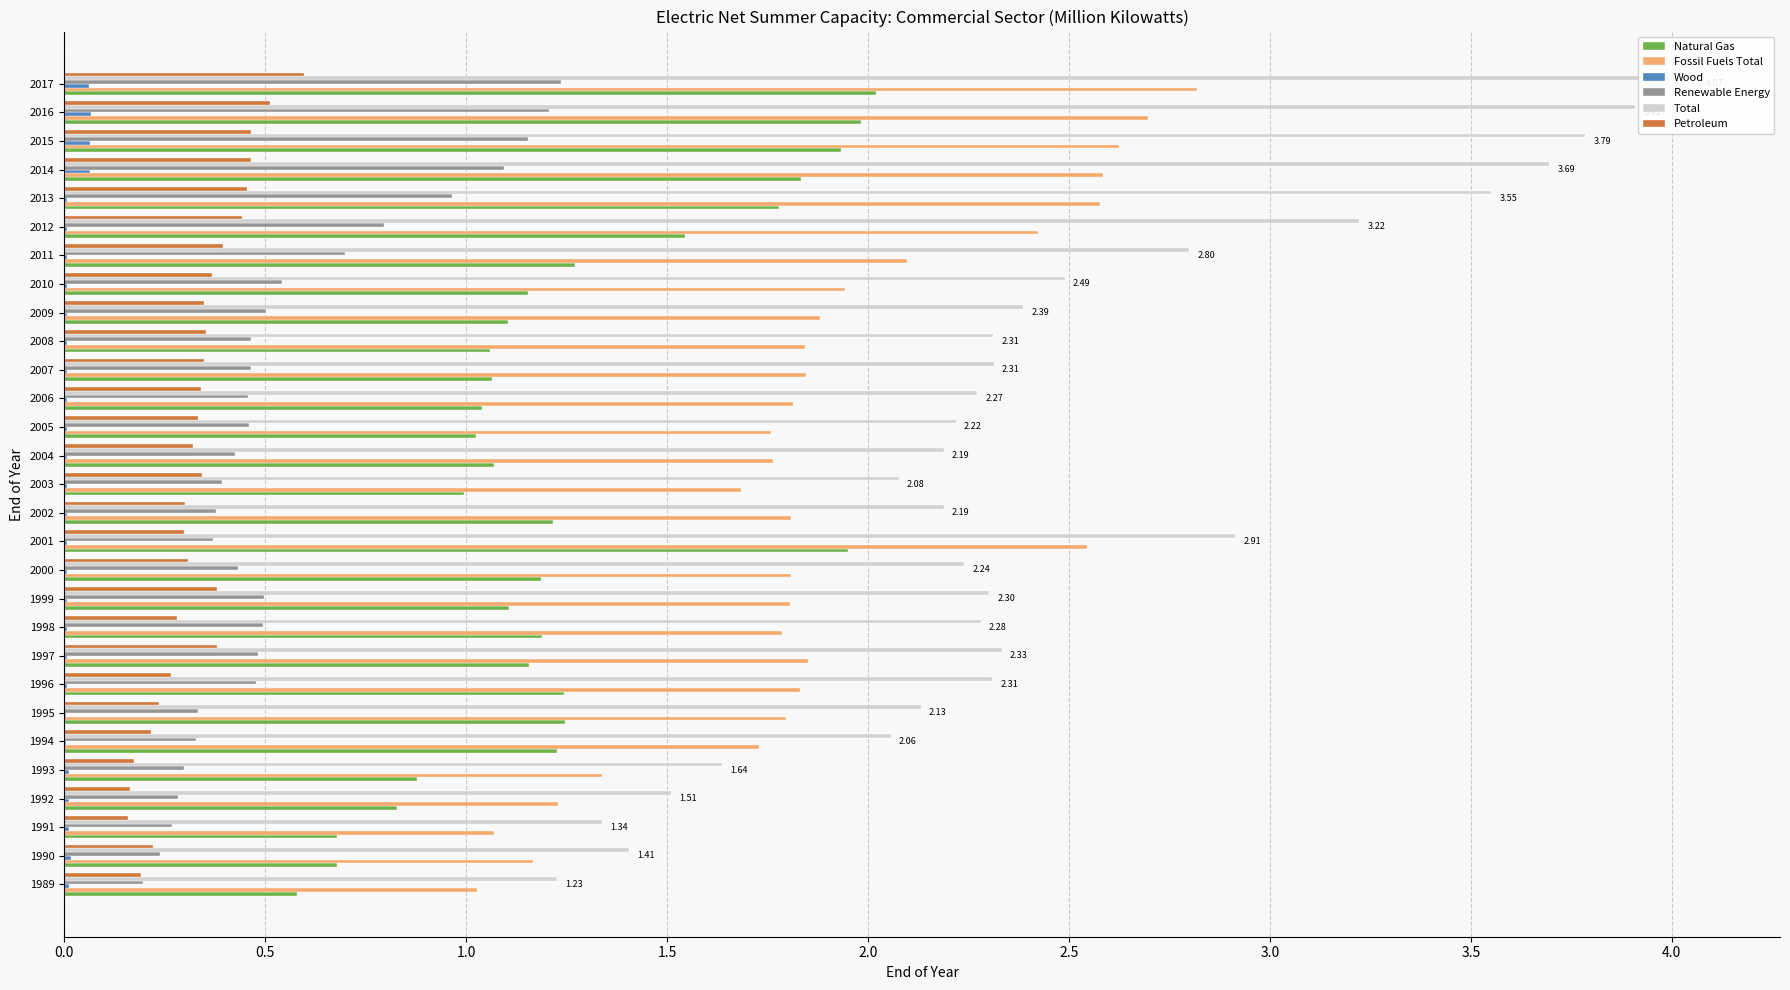

What is the greatest value displayed?

4.1